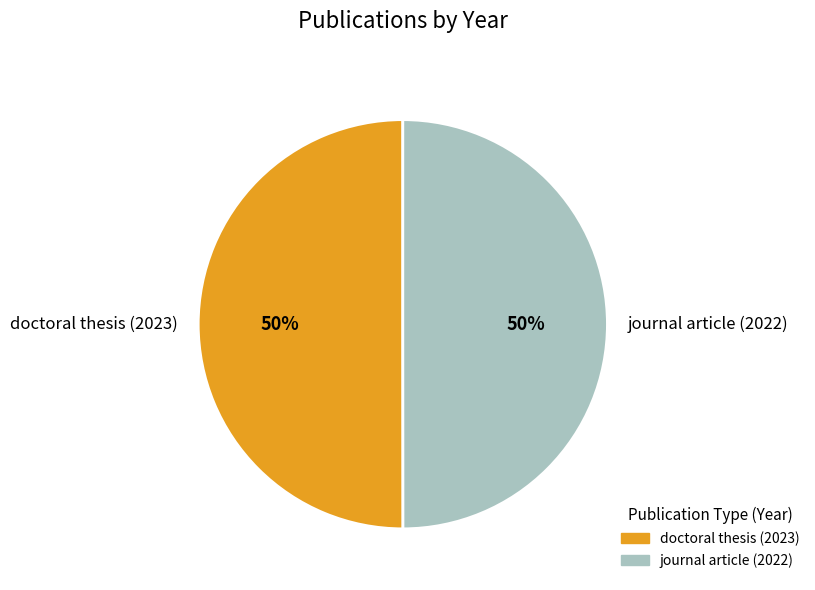

True or false: doctoral thesis (2023) accounts for 50% of the total.

True